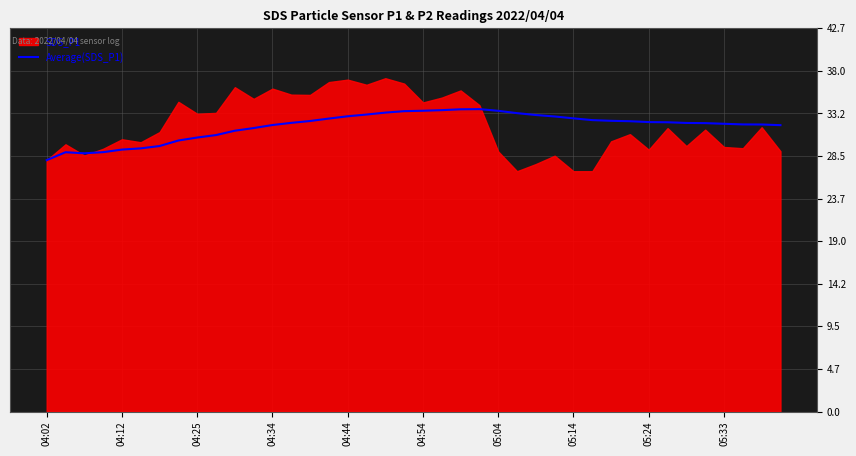

What is the maximum value shown in the chart?

33.7